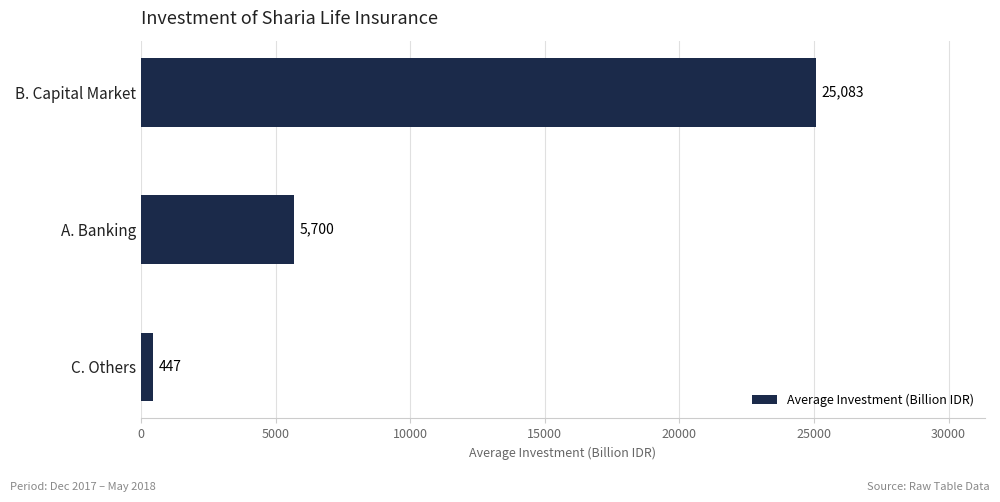

Which category has the lowest value across all series?

C. Others